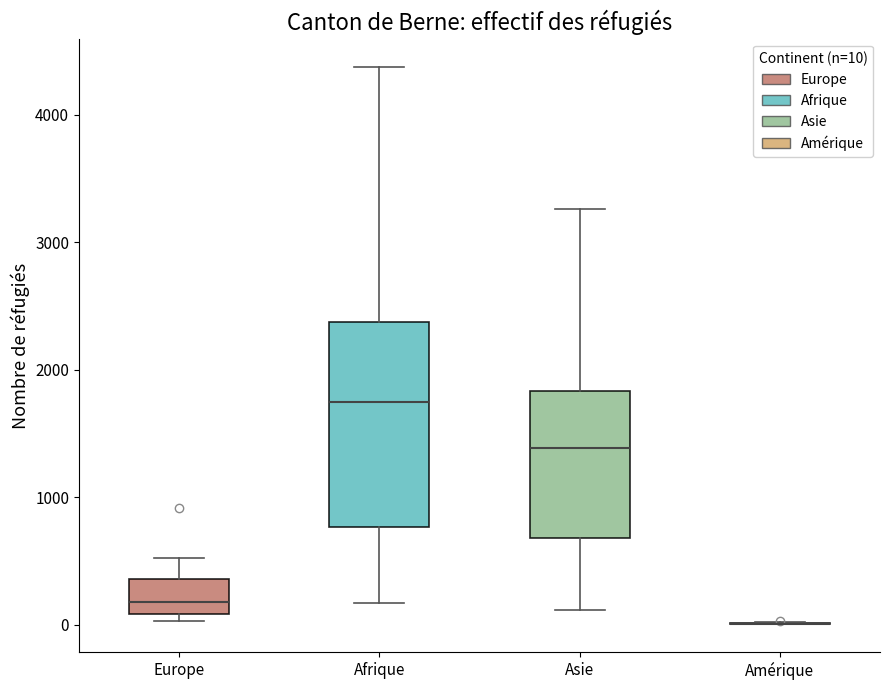

Where does the upper whisker of the box for Asie end on the y-axis? The values are not printed on the chart, so give them approximately, as read against the axis.

3300